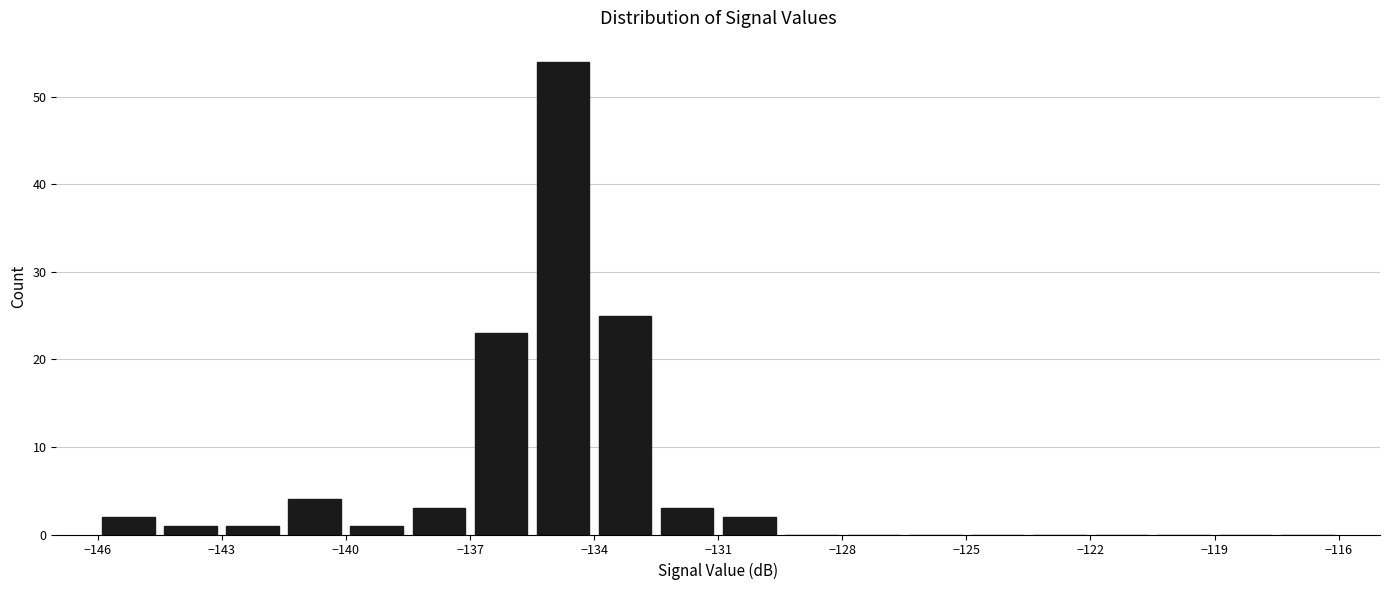

Around what value on the x-axis is the tallest bar? Give the approximate position of its centre, as read against the axis.

-134.5